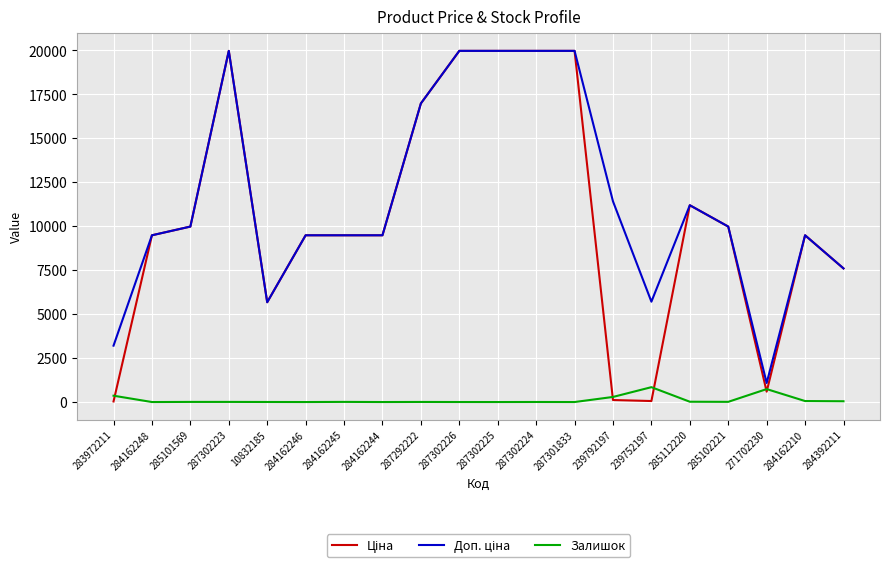

What is the greatest value displayed?

19964.2